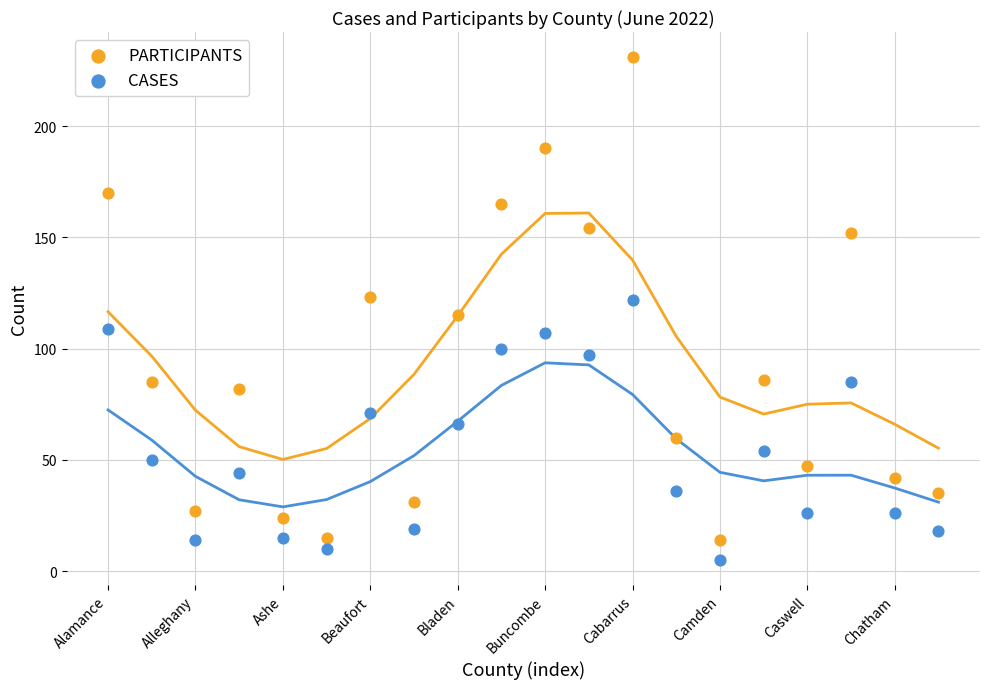

Which series has the largest Y range (max minus min)?

PARTICIPANTS